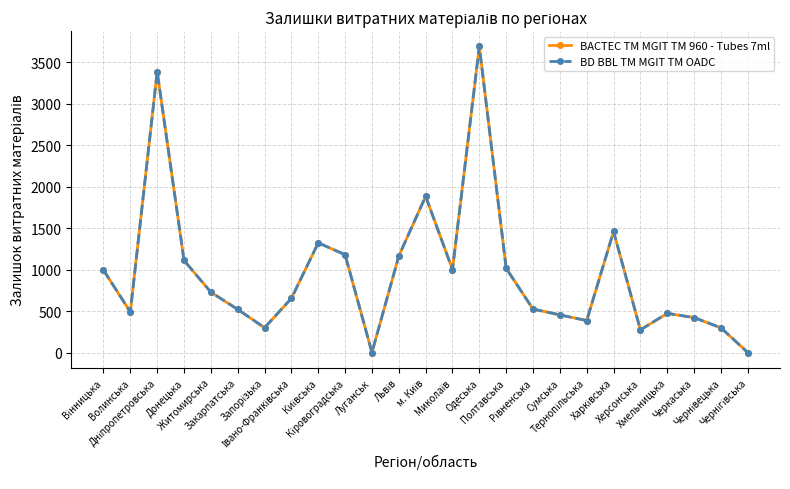

True or false: BACTEC TM MGIT TM 960 - Tubes 7ml and BD BBL TM MGIT TM OADC cross at least once.

False